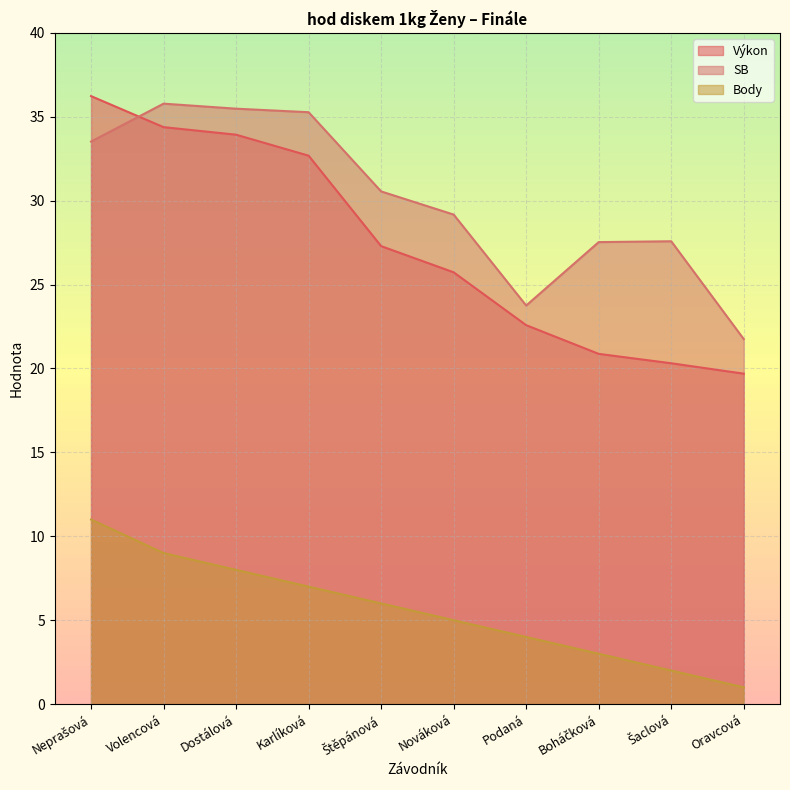

At which category does the chart reach its peak across all series?

Neprašová